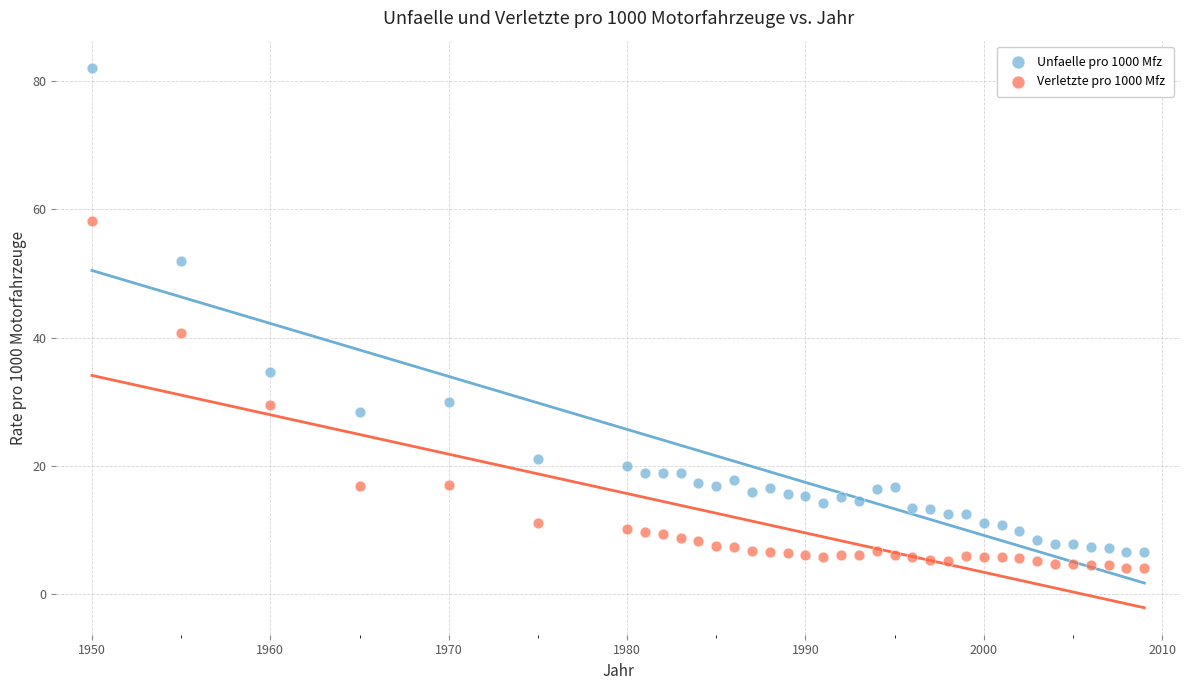

Which series contains the lowest Y value?

Verletzte pro 1000 Mfz